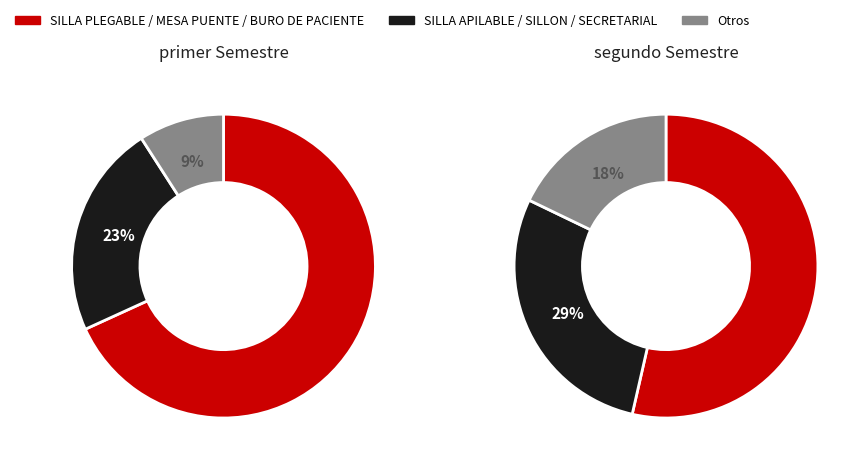

What is the largest slice in the pie chart?

SILLA PLEGABLE